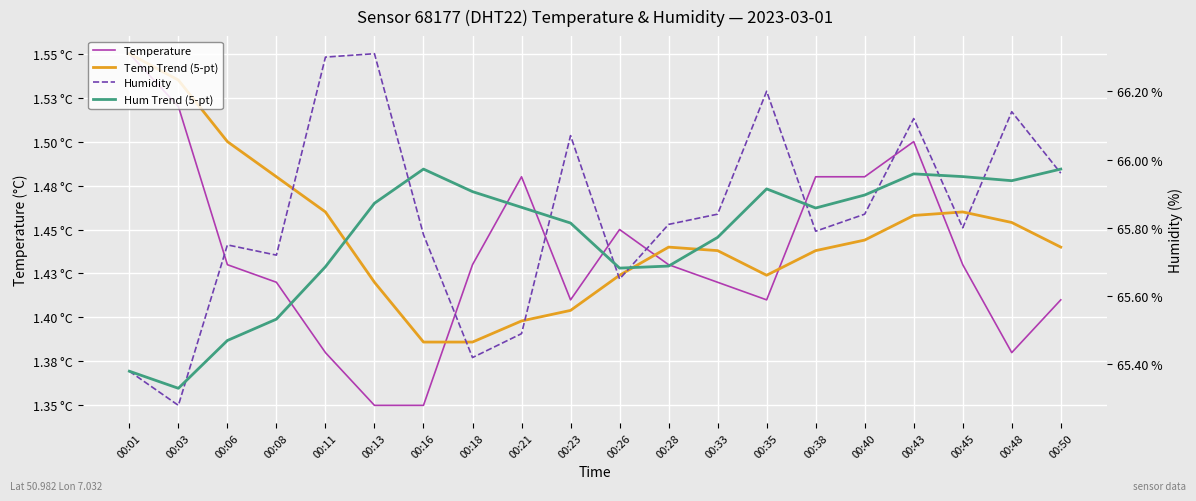

At which category does Humidity reach its first local valley?

00:03